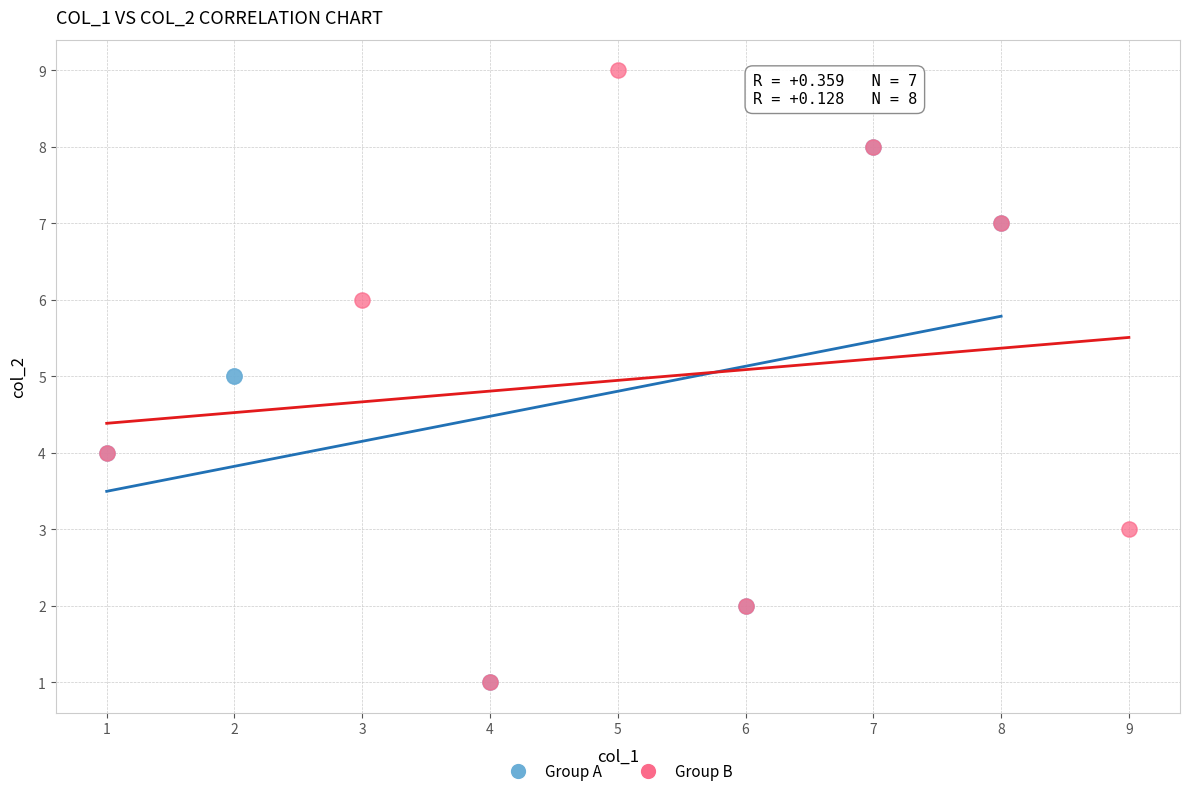

Which series contains the highest Y value?

Group B